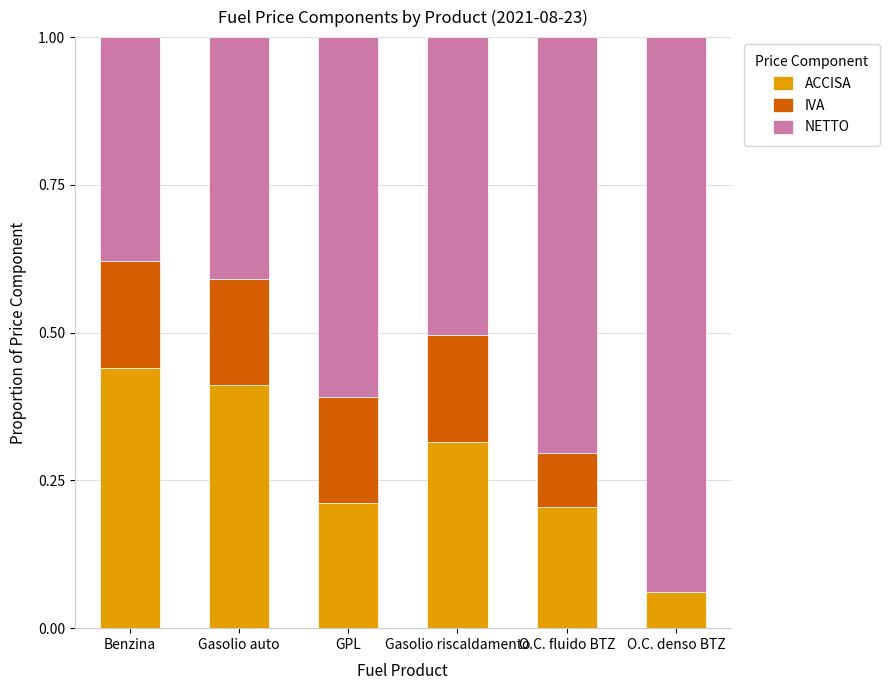

What is the total value across all series at Gasolio riscaldamento?

1.0